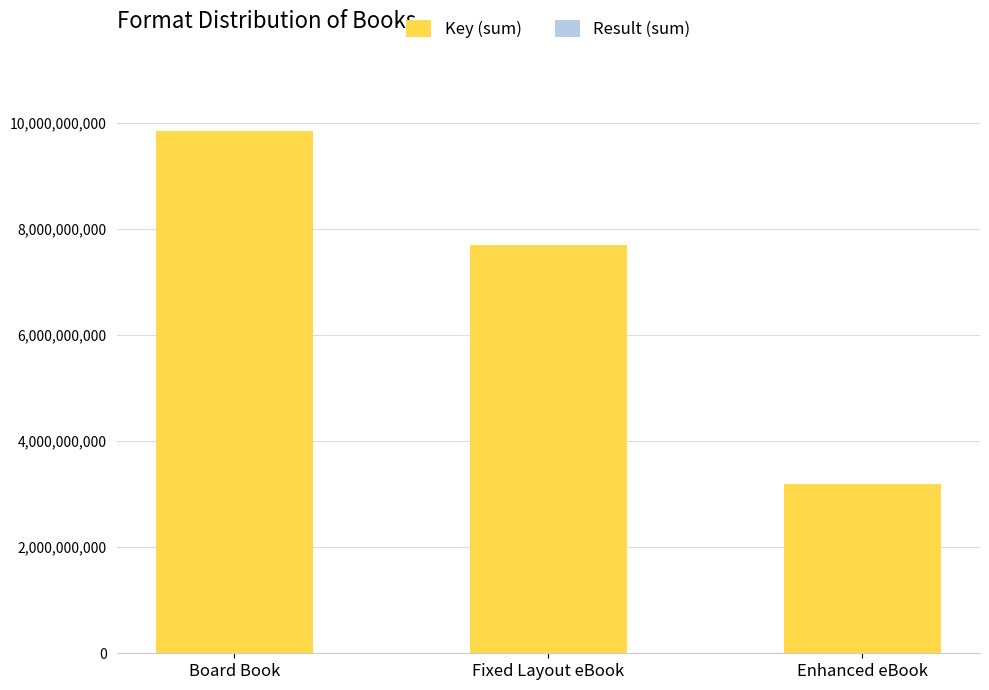

Are the bars horizontal?

No